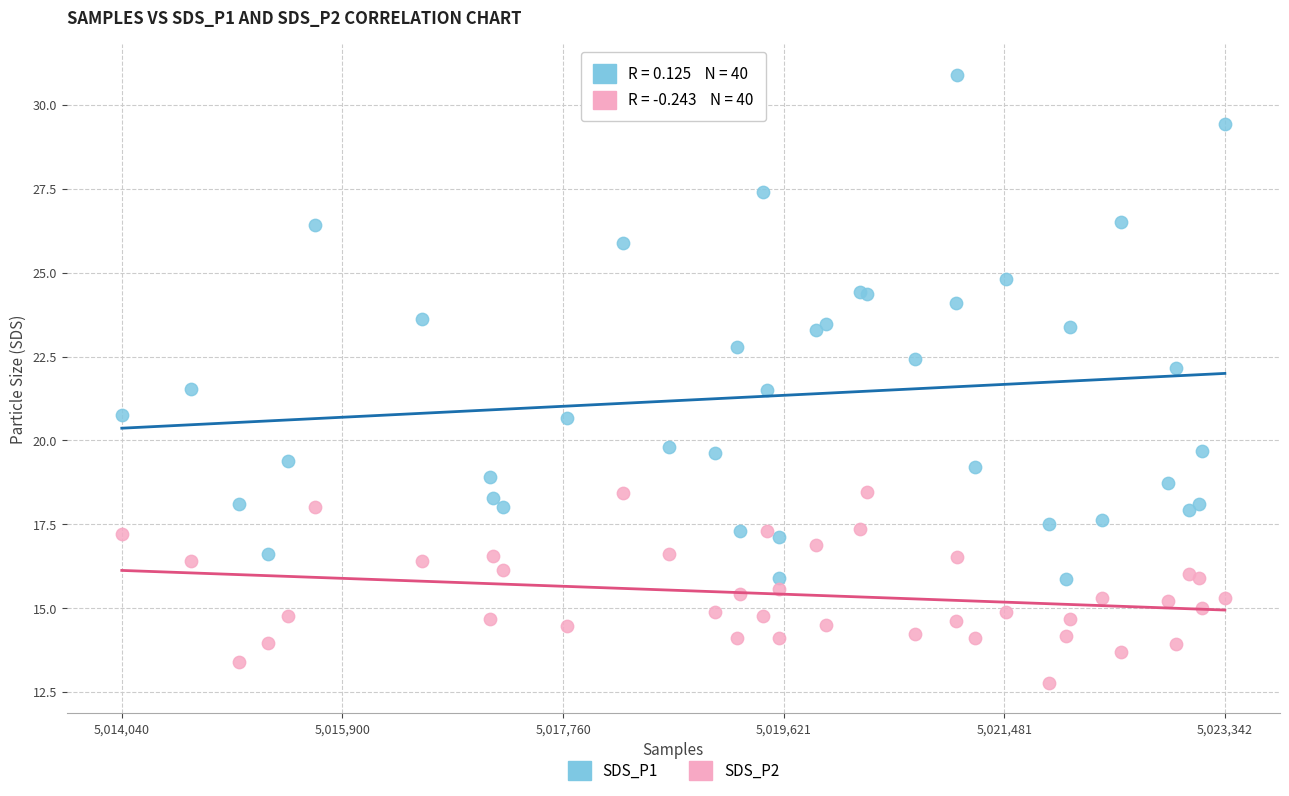

Which series contains the highest Y value?

SDS_P1